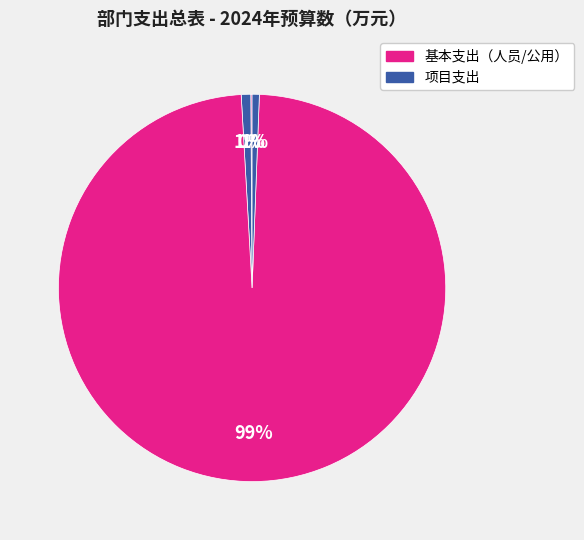

Count the number of slices in the pie.

4